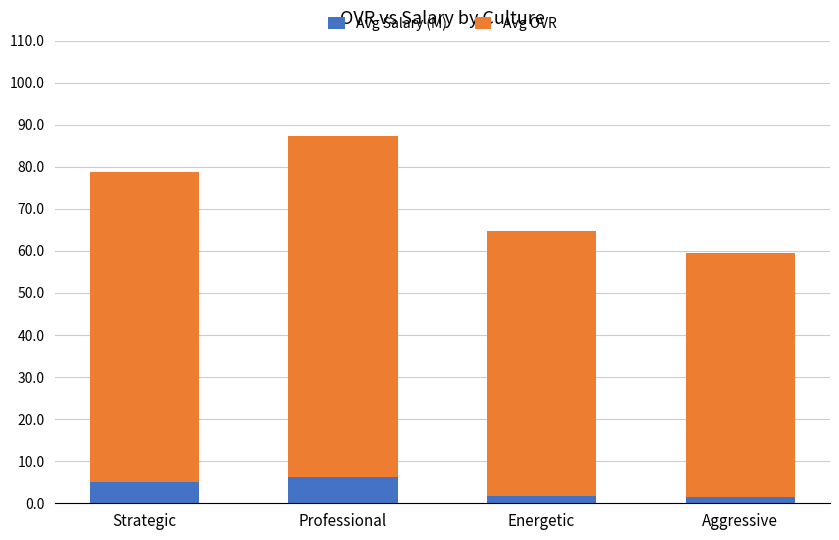

How many data points in Avg Salary (M) are less than 5?

2